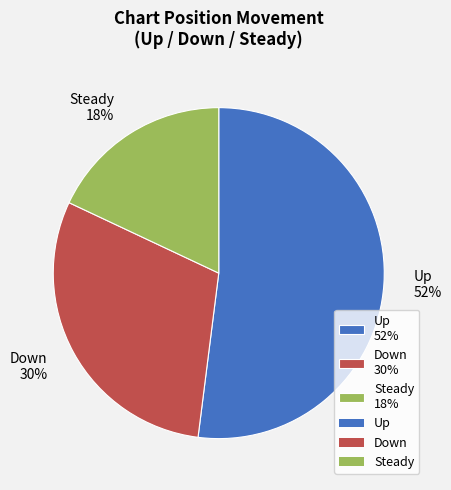

Approximately how many times larger is the value at Up 52% compared to Steady 18%?

2.9